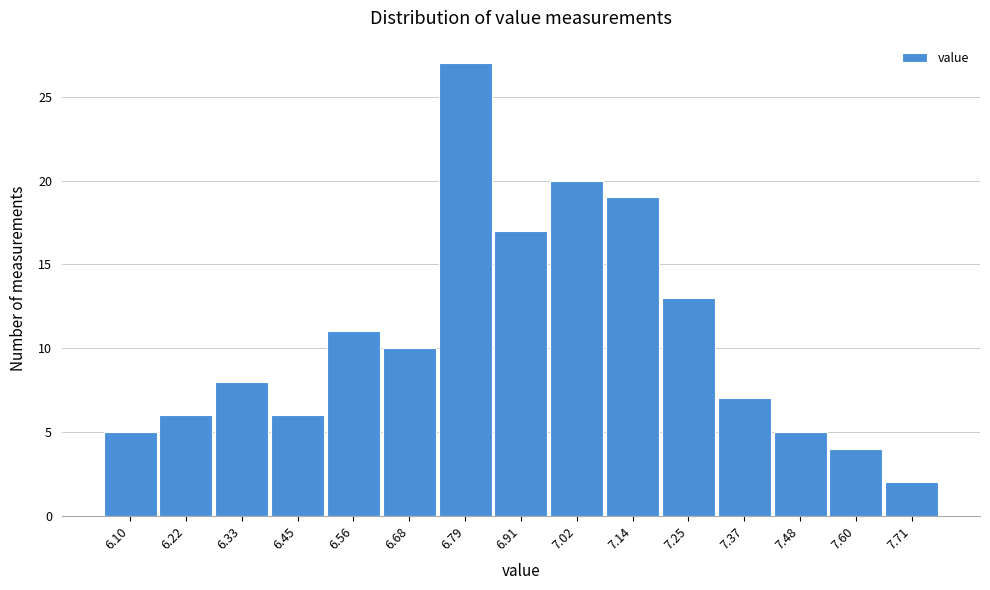

Reading right to left, what are all the values shown in this chart?

2	4	5	7	13	19	20	17	27	10	11	6	8	6	5